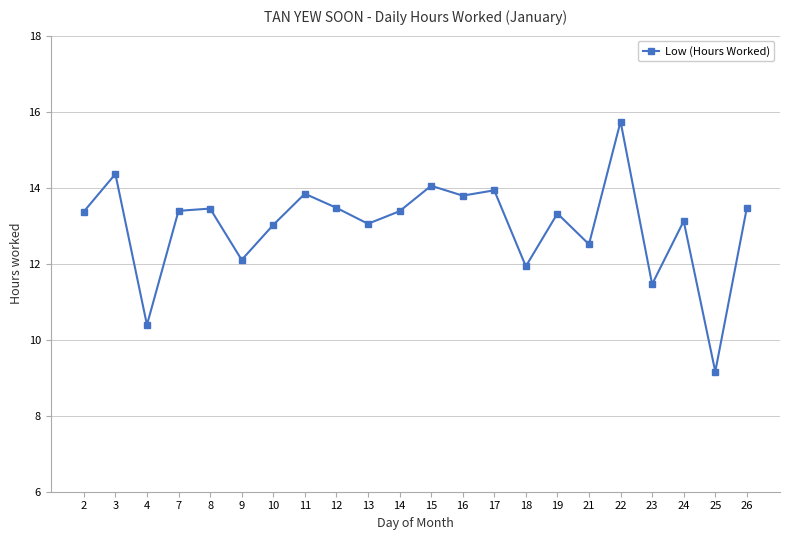

What value does the data have at 10?

13.0